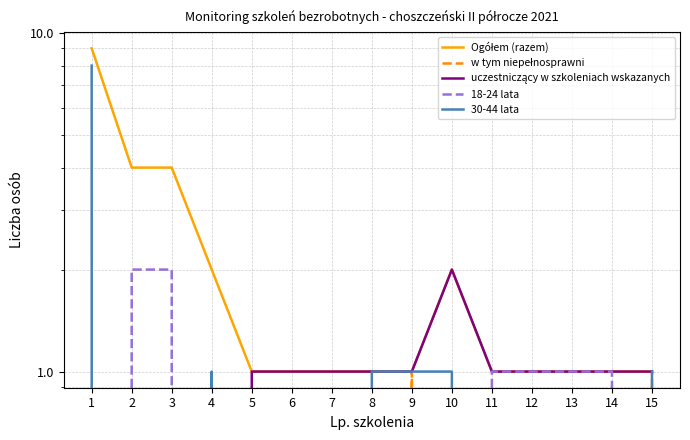

Rank the series by their maximum value, from lowest to highest.

w tym niepełnosprawni, uczestniczący w szkoleniach wskazanych, 18-24 lata, 30-44 lata, Ogółem (razem)